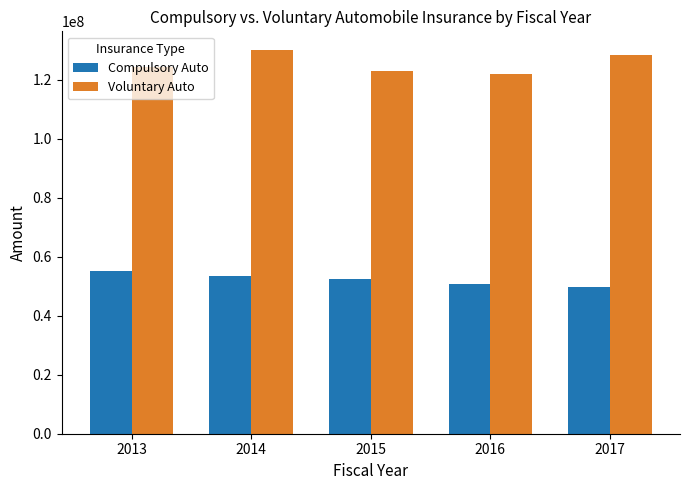

At how many categories does at least one series exceed 113724865?

5